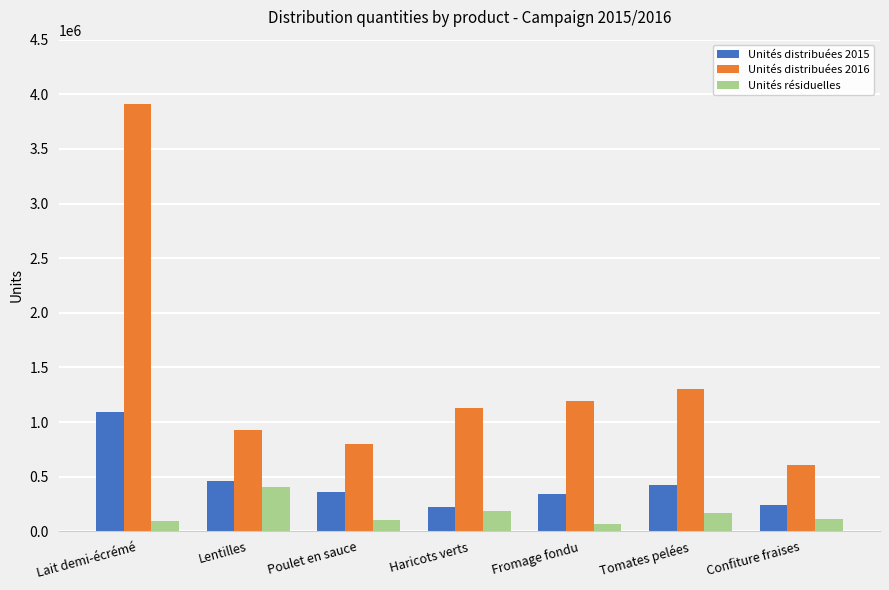

What is the lowest value of the Unités distribuées 2016 series?

608122